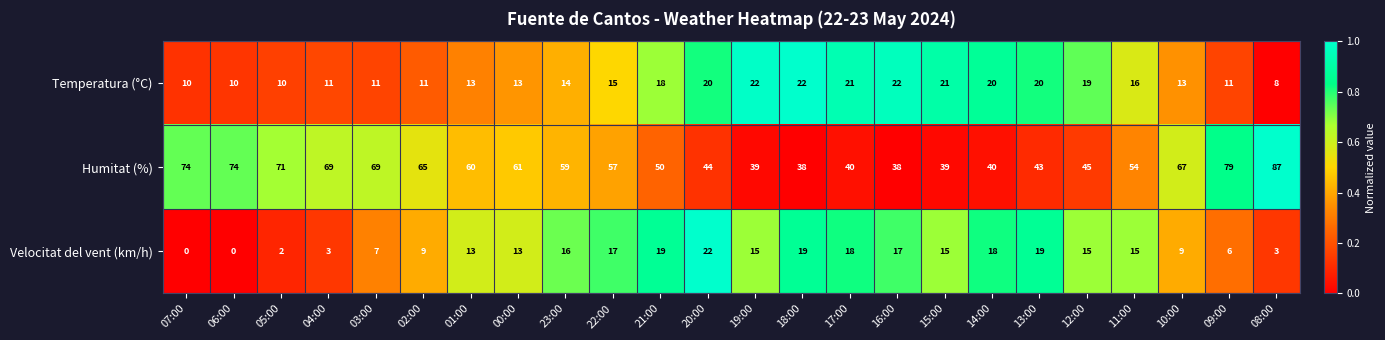

At 07:00, list the series in order from largest to smallest.

Humitat (%), Temperatura (°C), Velocitat del vent (km/h)